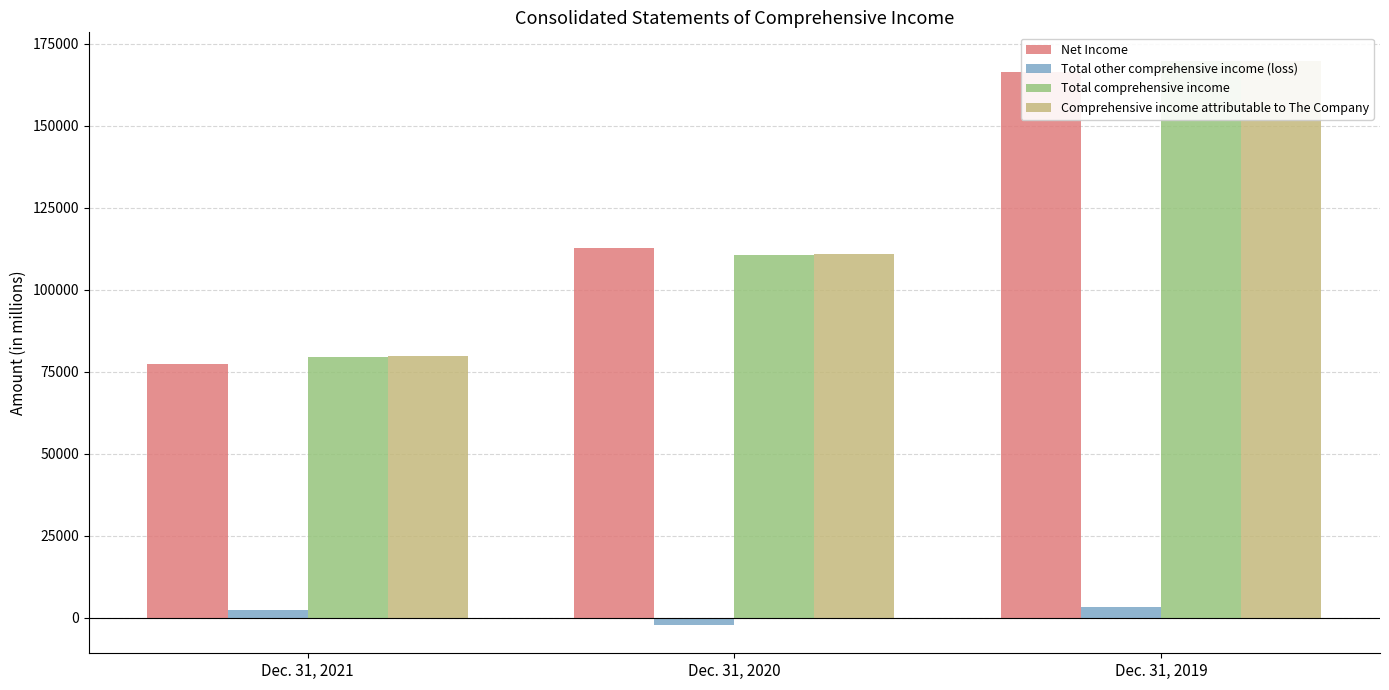

At Dec. 31, 2020, list the series in order from largest to smallest.

Net Income, Comprehensive income attributable to The Company, Total comprehensive income, Total other comprehensive income (loss)